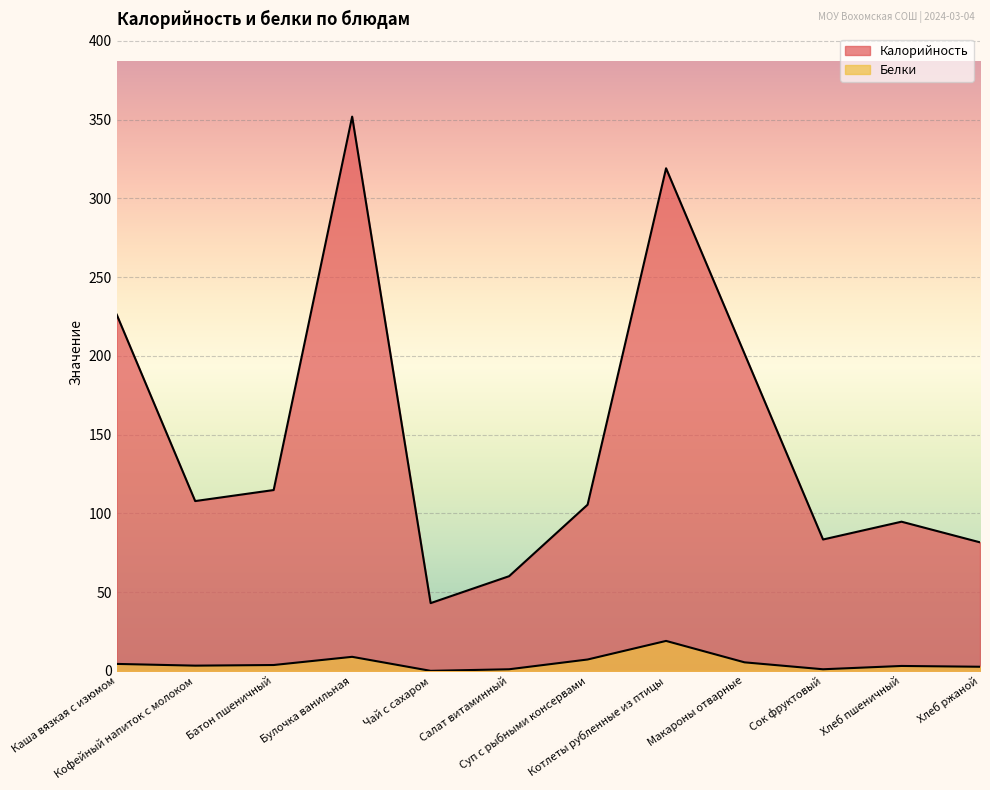

What is the difference between the maximum and minimum values in the Калорийность series?

308.9